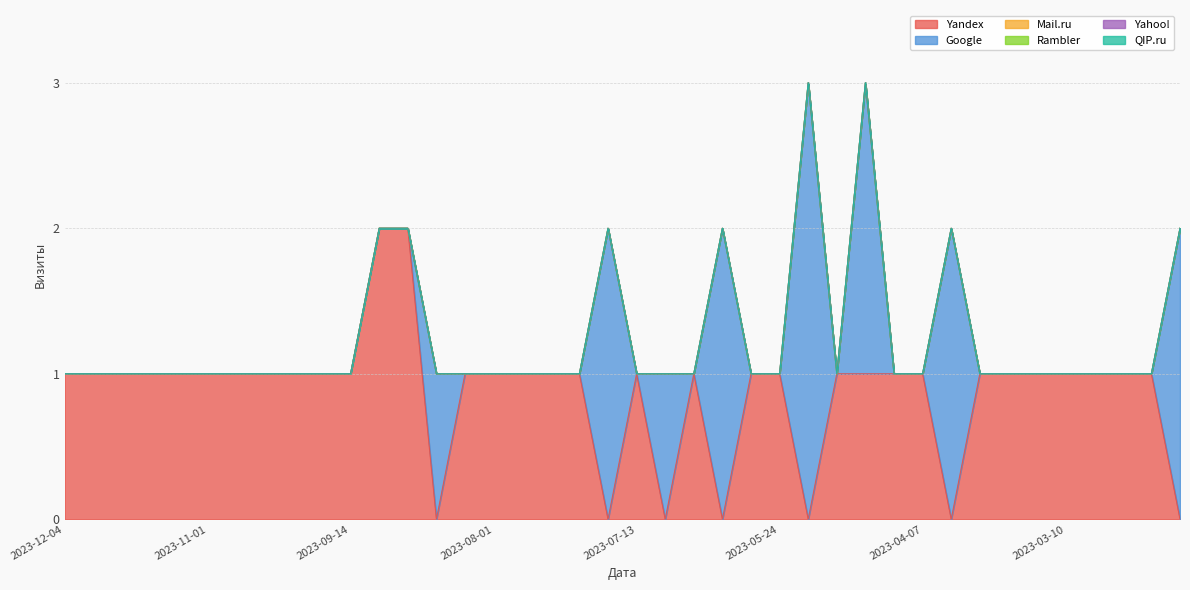

What is the label of the 38th point from the left?

2023-02-25